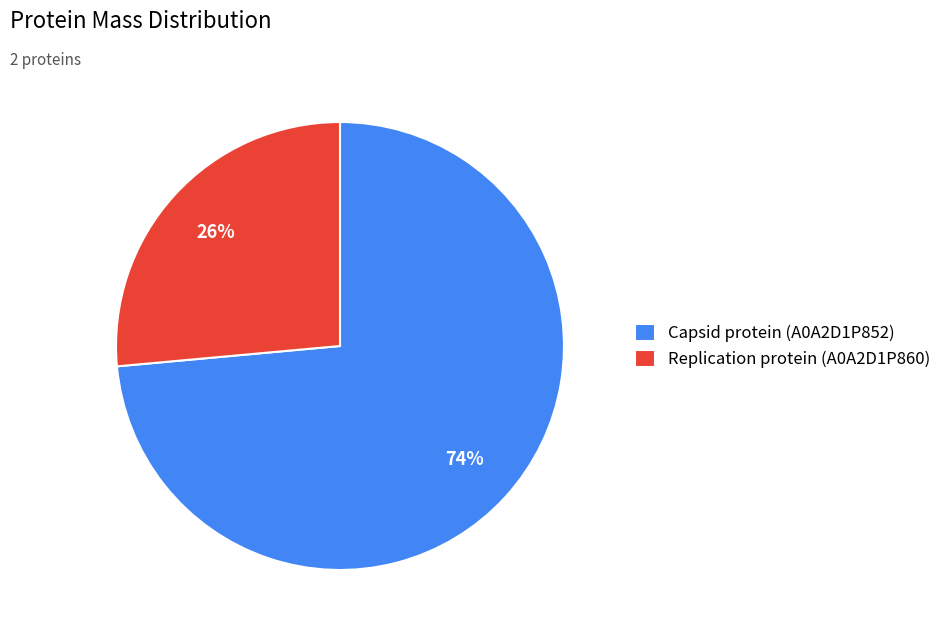

Which category has the smallest portion of the pie?

Replication protein (A0A2D1P860)